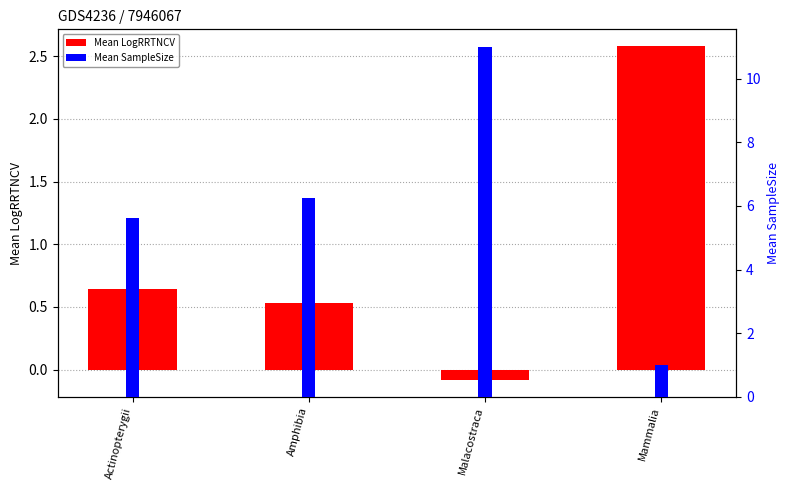

Reading right to left, list all the values displayed in this chart.

Mean LogRRTNCV: 2.6	-0.1	0.5	0.6
Mean SampleSize: 1.0	11.0	6.2	5.6